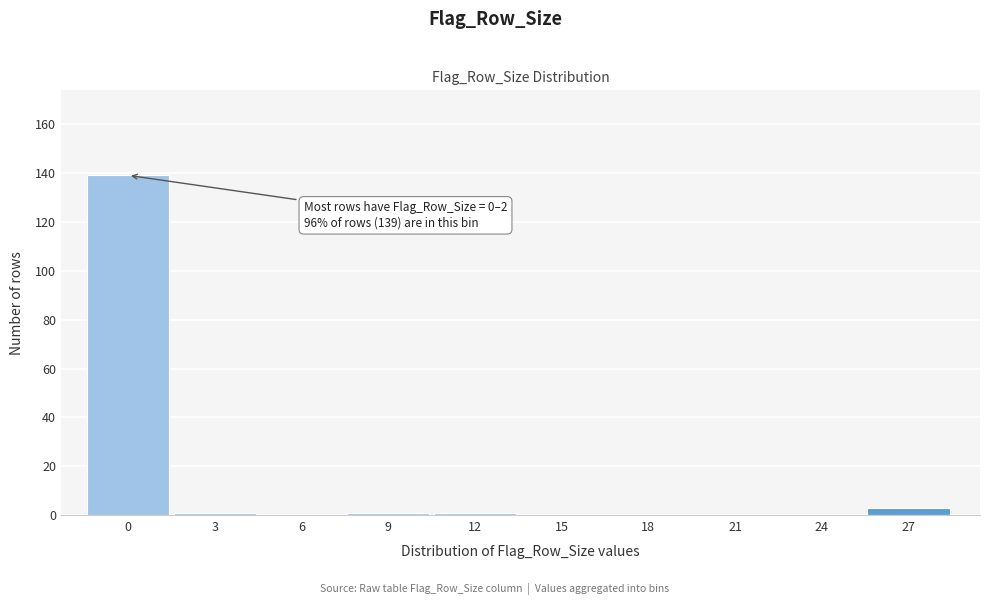

Reading left to right, extract all data points from this chart.

0=139	3=1	6=0	9=1	12=1	15=0	18=0	21=0	24=0	27=3